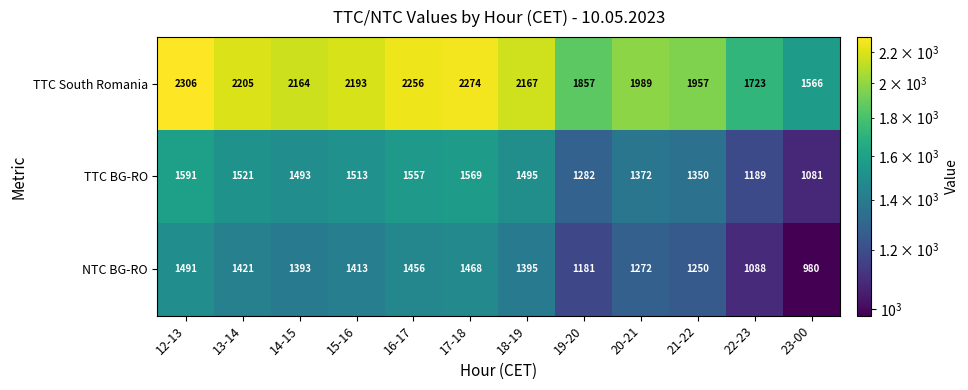

What value does the TTC BG-RO series have at 17-18?

1569